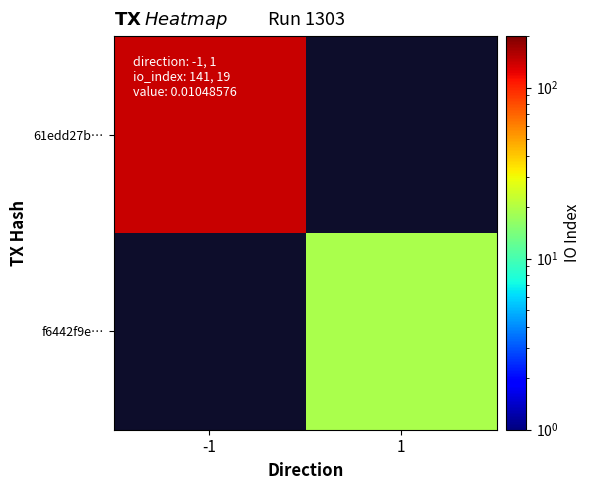

What is the minimum value shown in the chart?

19.0